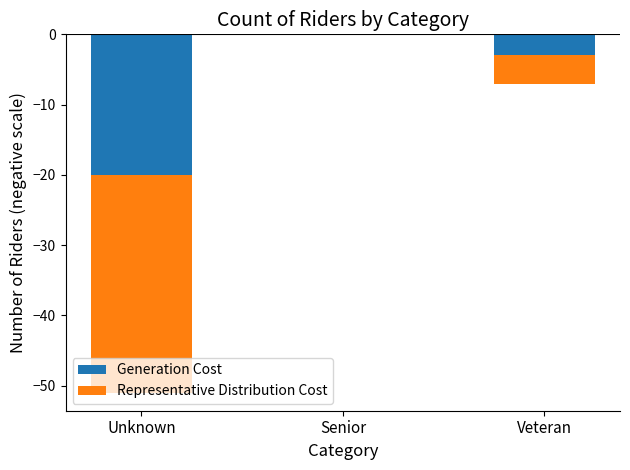

What is the value of the Generation Cost bar at the 1st from the left?

-20